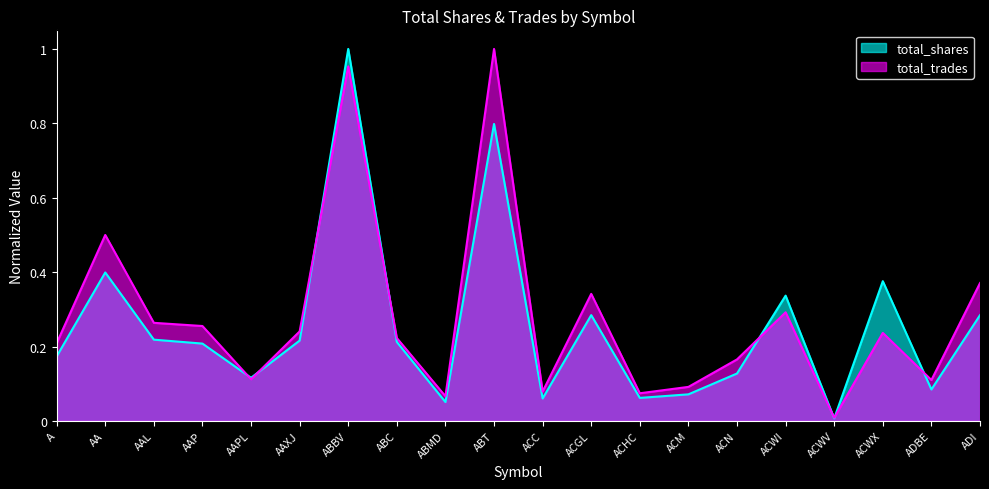

How many categories are shown in the chart?

20